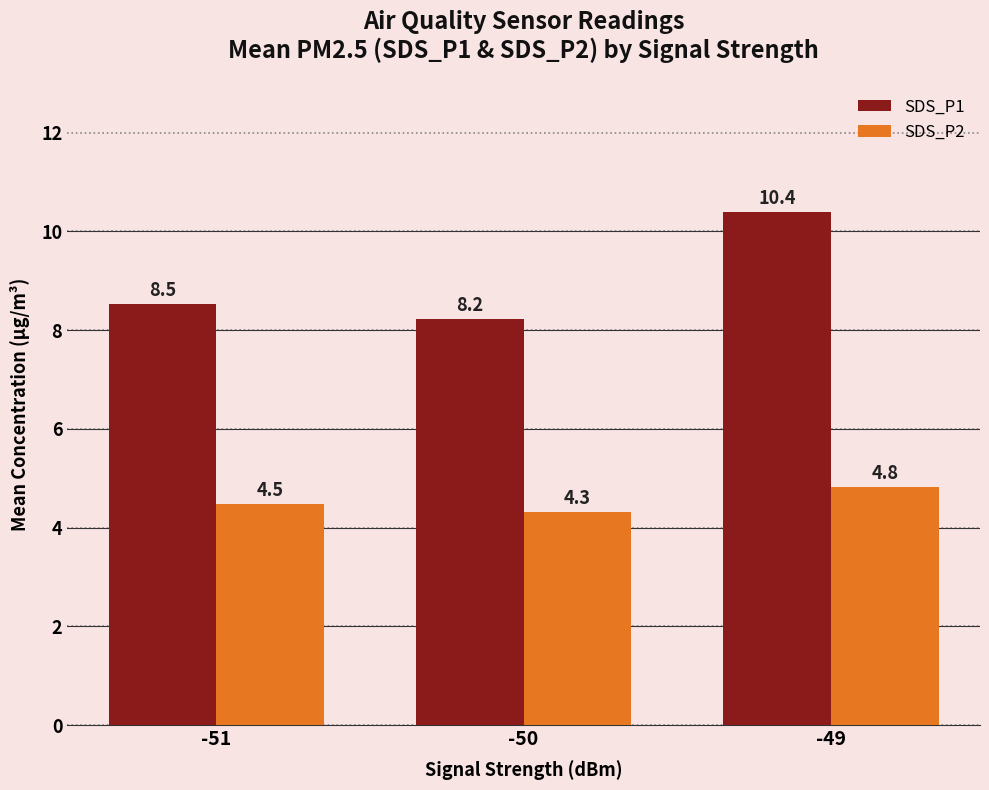

Which series has the largest total across all categories?

SDS_P1